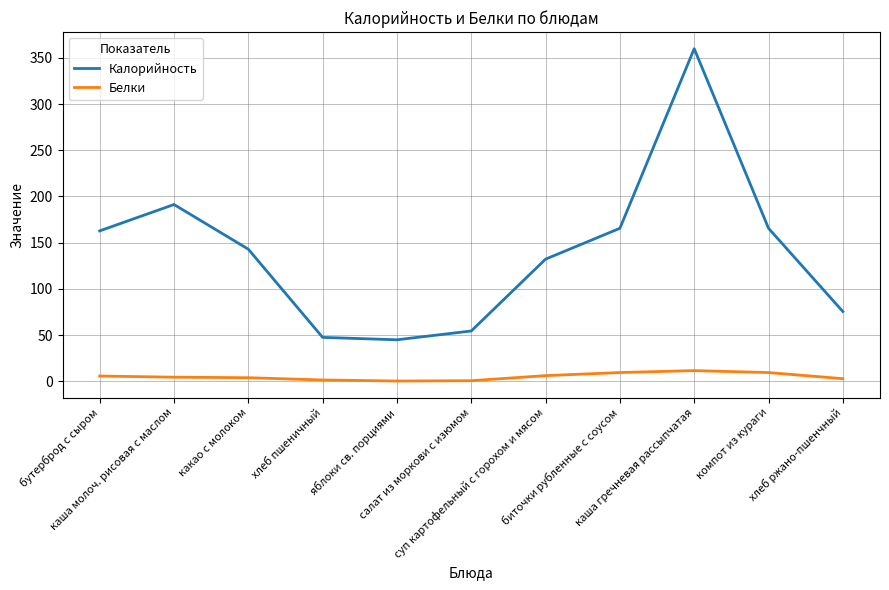

The value of Калорийность at компот из кураги is 165.6. True or false?

True